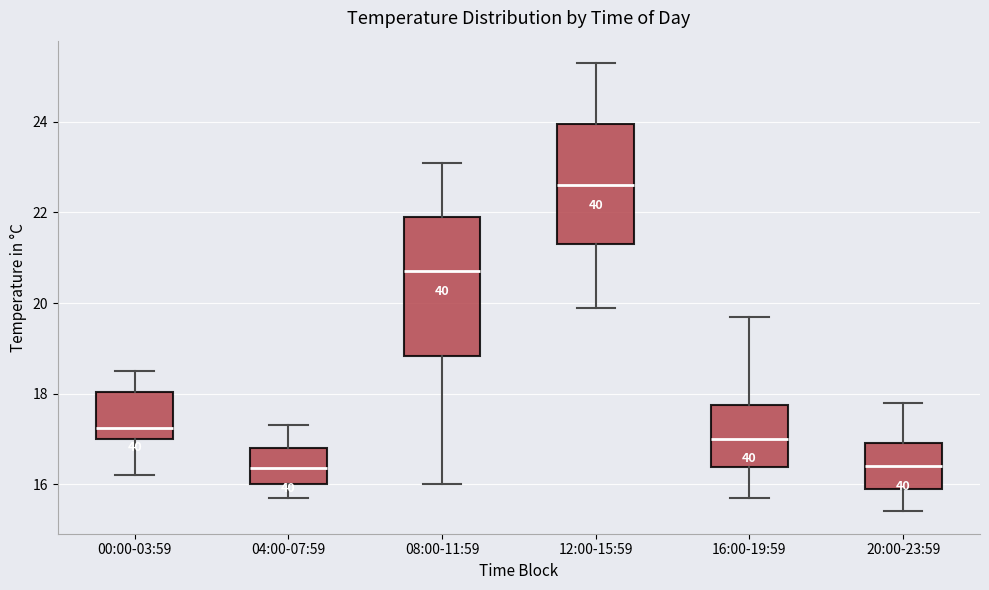

Reading left to right, read every box against the y-axis: the position of its median line, the range the box covers, and the ends of its whiskers. The values are not printed on the chart, so give them approximately, as read against the axis.

00:00-03:59: median 17.2, box 17.0 to 18.0, whiskers 16.2 to 18.6
04:00-07:59: median 16.4, box 16.0 to 16.8, whiskers 15.8 to 17.4
08:00-11:59: median 20.8, box 18.8 to 22.0, whiskers 16.0 to 23.2
12:00-15:59: median 22.6, box 21.4 to 24.0, whiskers 20.0 to 25.4
16:00-19:59: median 17.0, box 16.4 to 17.8, whiskers 15.8 to 19.8
20:00-23:59: median 16.4, box 16.0 to 17.0, whiskers 15.4 to 17.8